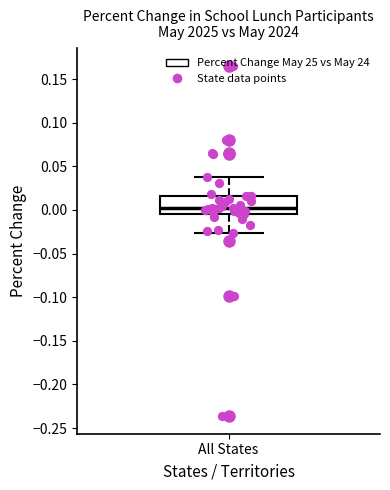

Where does the median line of the box for All States sit on the y-axis? The values are not printed on the chart, so give them approximately, as read against the axis.

0.000